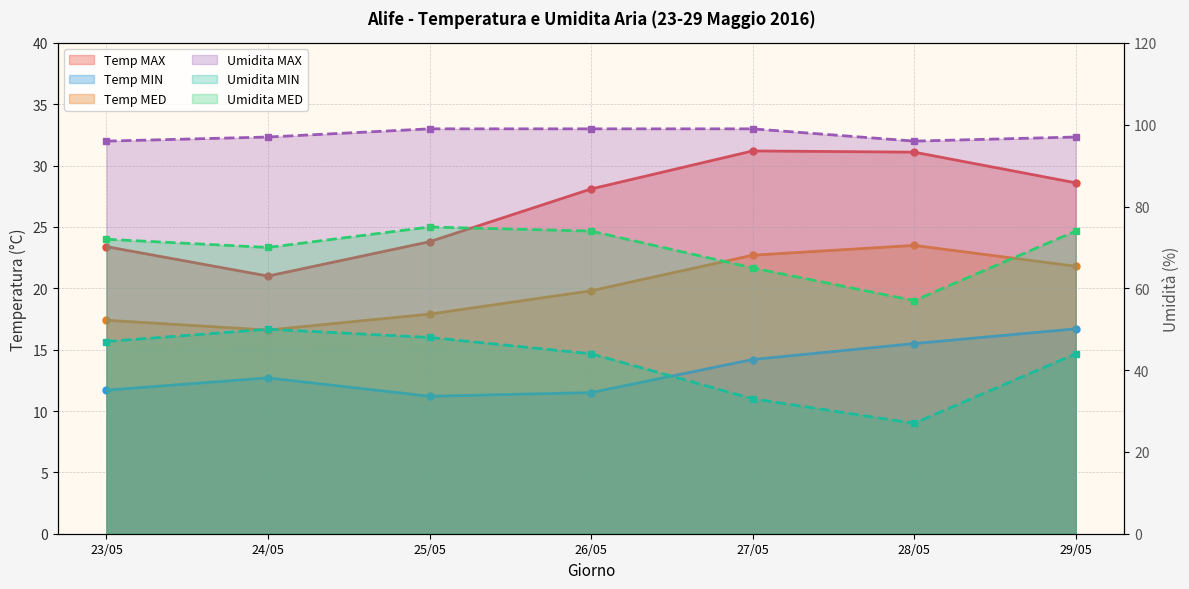

Which series has the largest total across all categories?

Umidita MAX